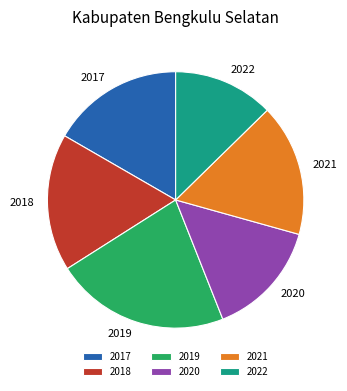

Which has a higher value, 2017 or 2019?

2019